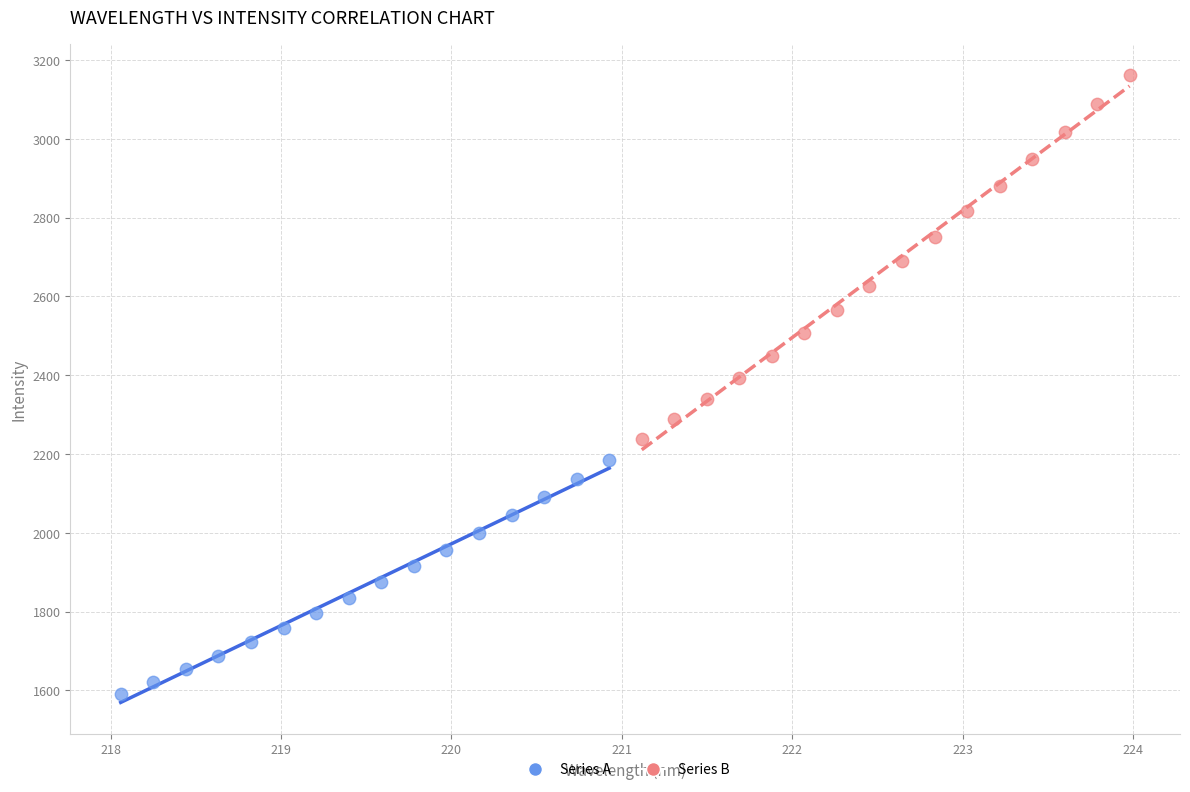

Which series contains the highest Y value?

Series B